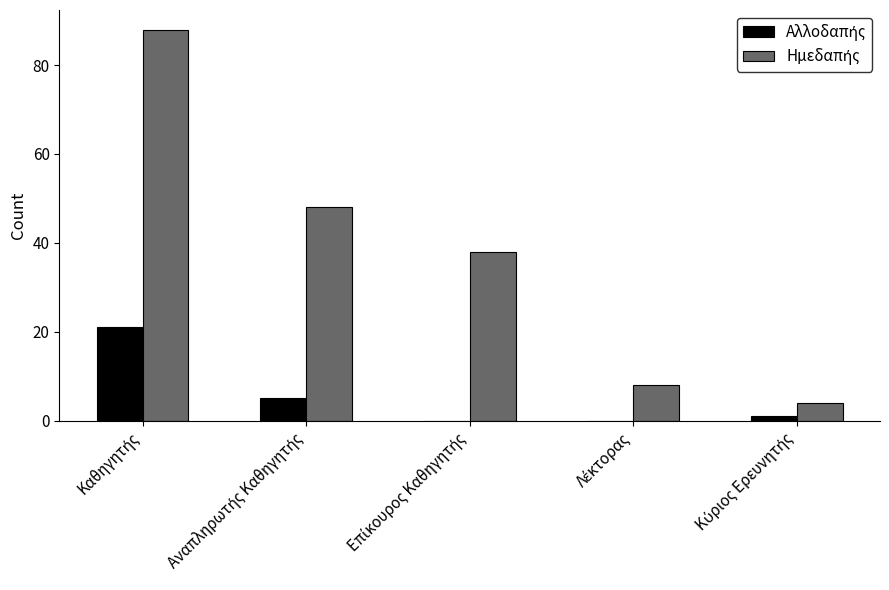

Between Αναπληρωτής Καθηγητής and Επίκουρος Καθηγητής, which series saw the biggest shift?

Ημεδαπής